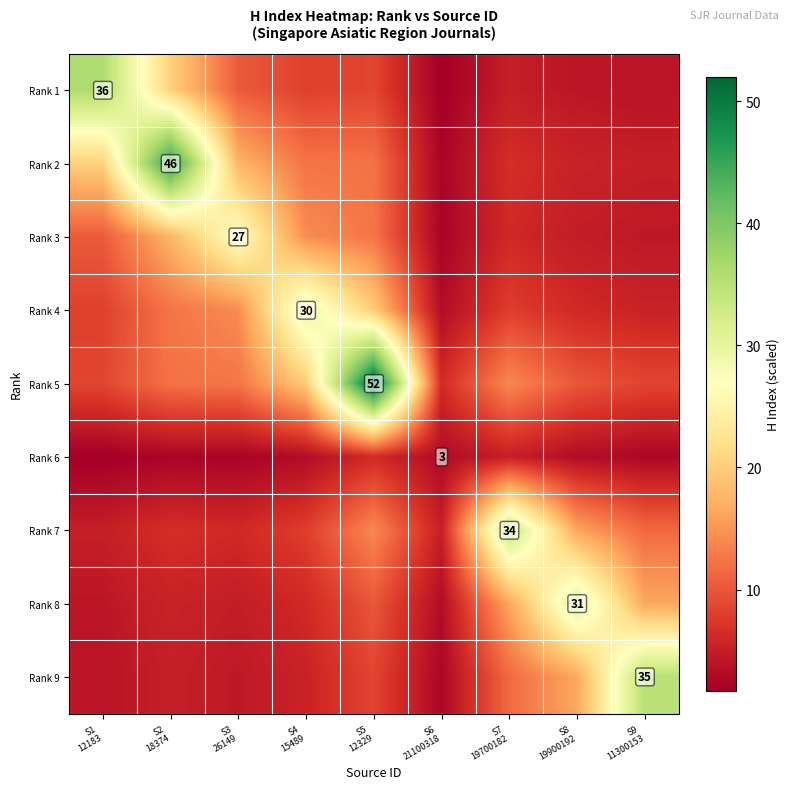

What is the greatest value displayed?

52.0